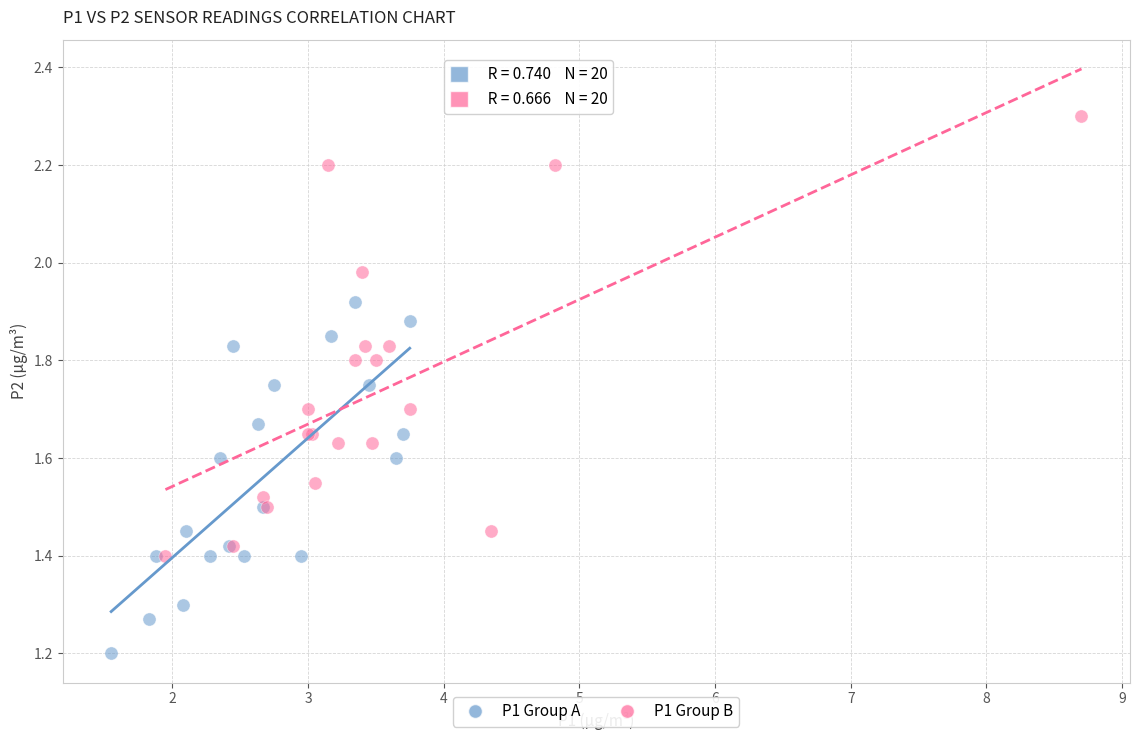

Which series has the largest Y range (max minus min)?

P1 Group B